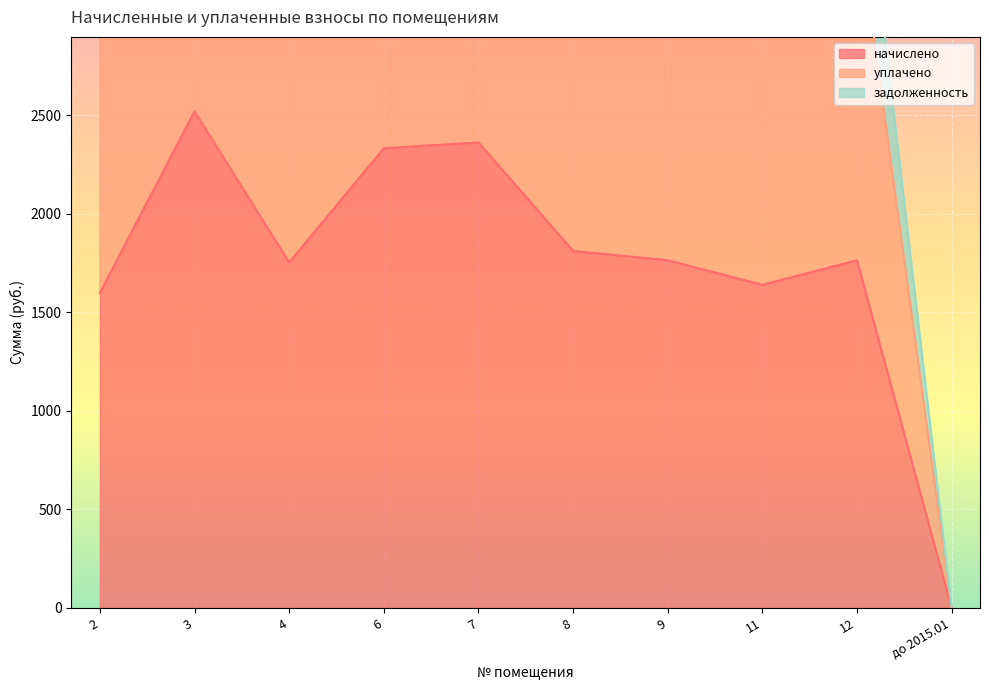

Which series has the largest total across all categories?

уплачено